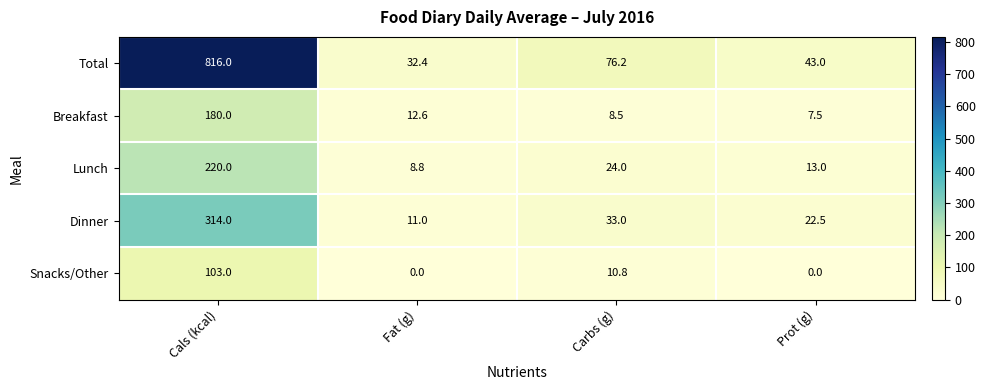

How many Snacks/Other values are between 0 and 103?

4